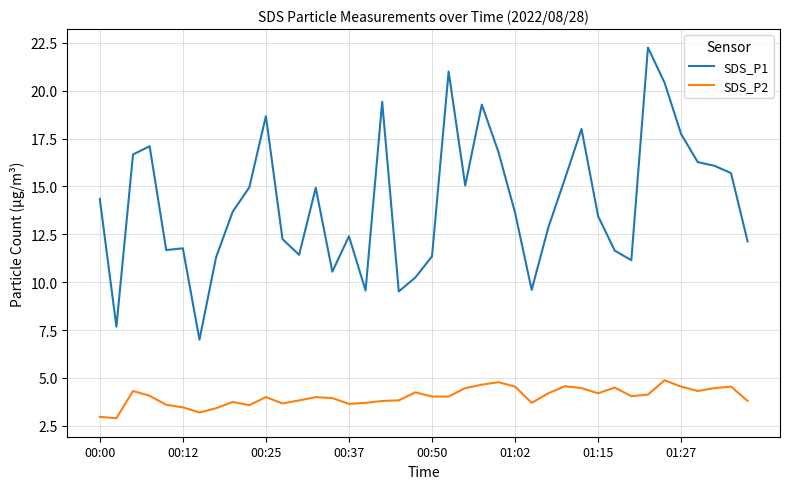

Which series has the widest spread of values?

SDS_P1